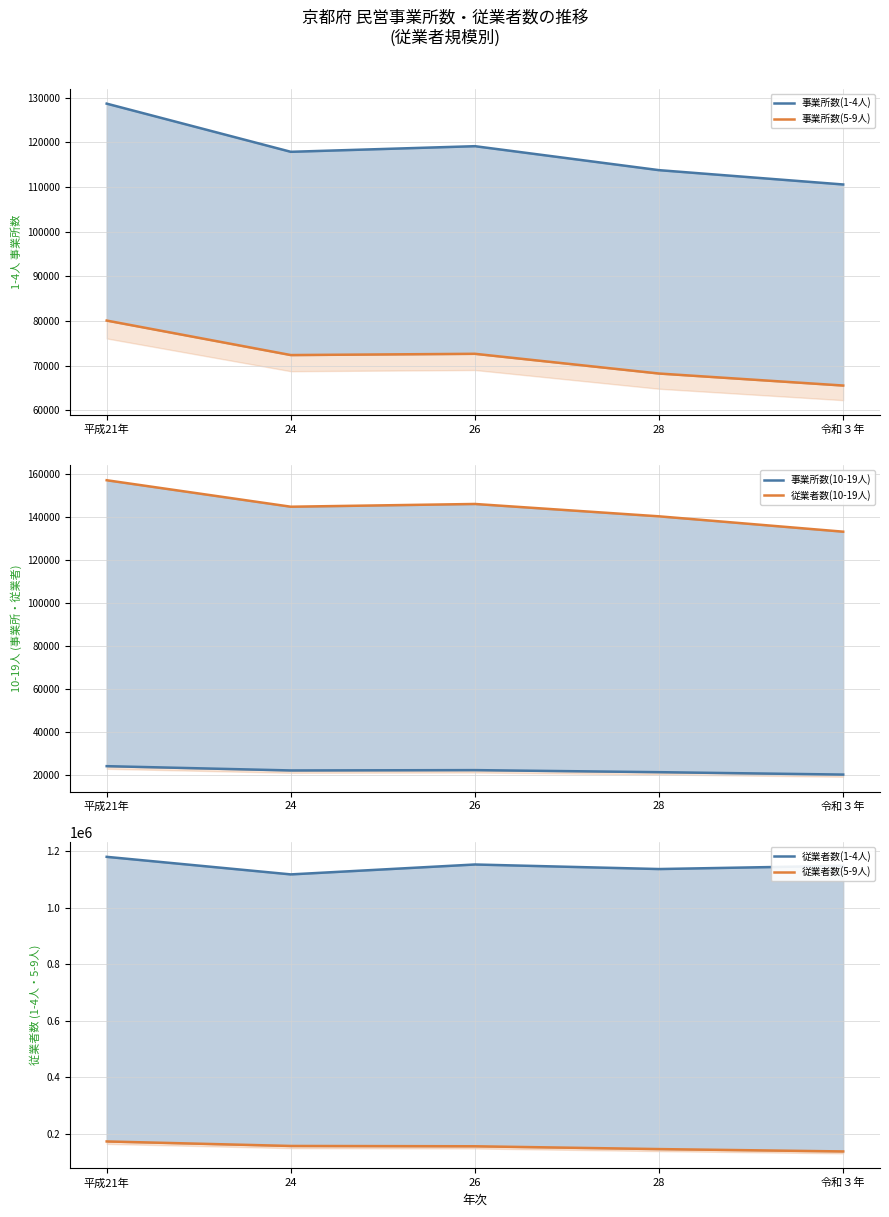

Between 26 and 令和３年, which series saw the biggest shift?

従業者数(5-9人)